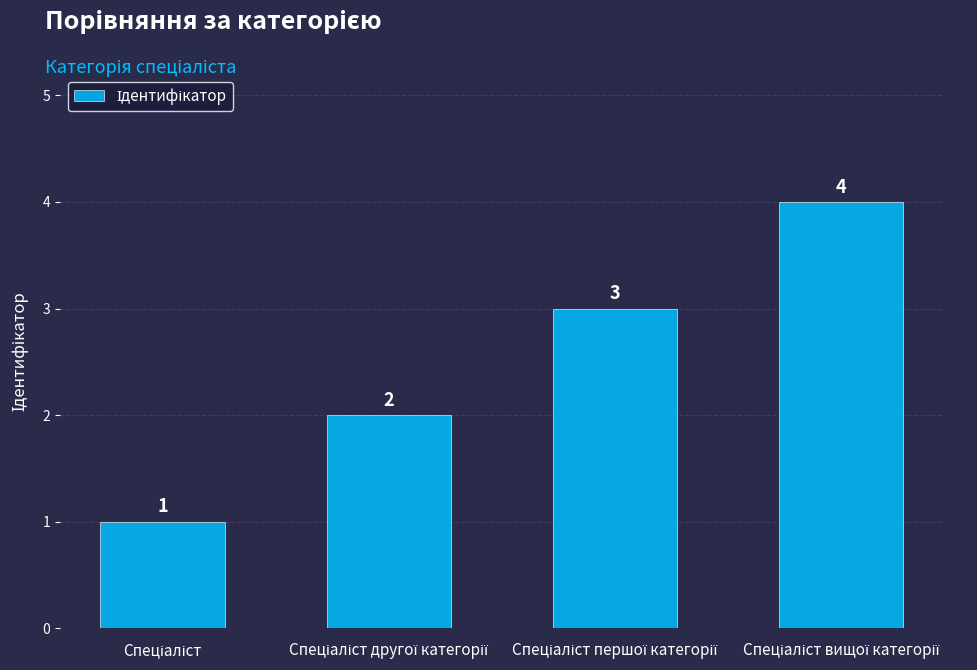

Count the number of data series in this chart.

1